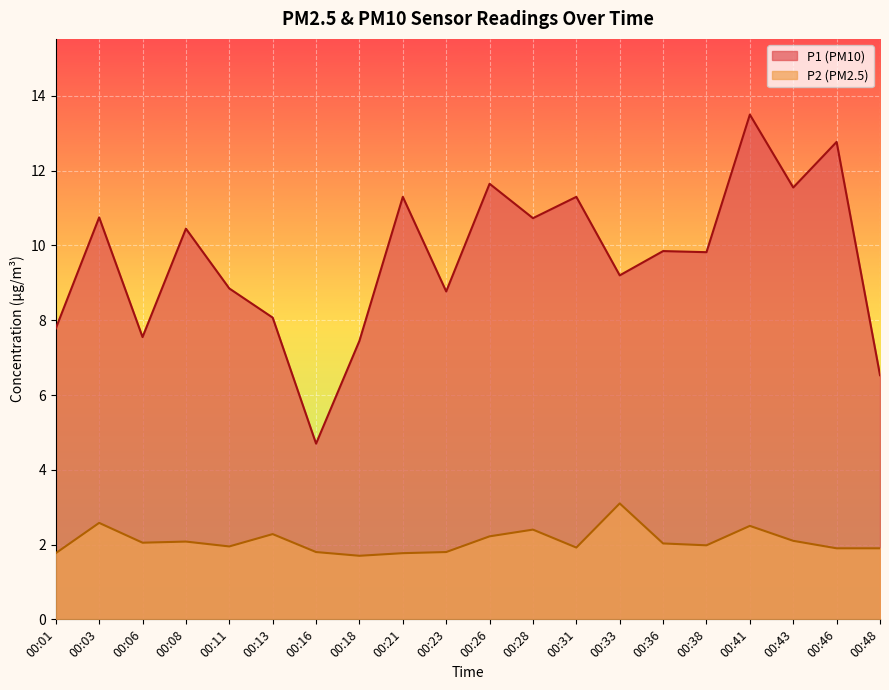

What is the difference between the P2 values at 00:06 and 00:03?

0.5